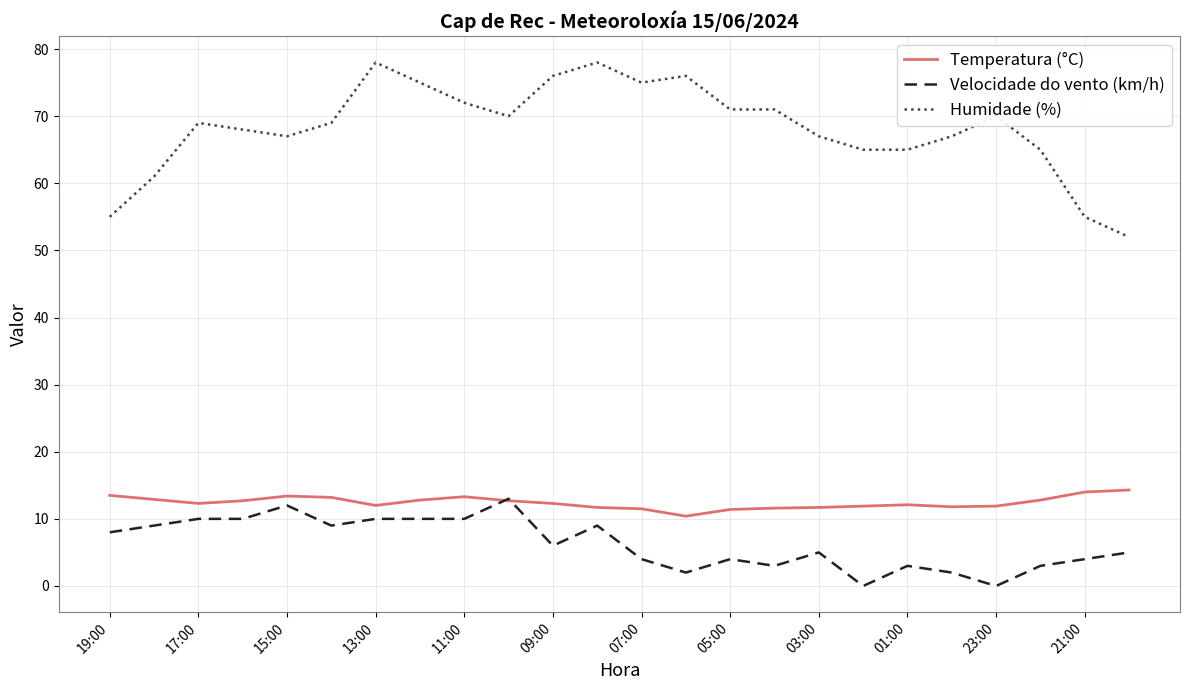

What is the difference between the maximum and second lowest values in the Temperatura (°C) series?

2.9